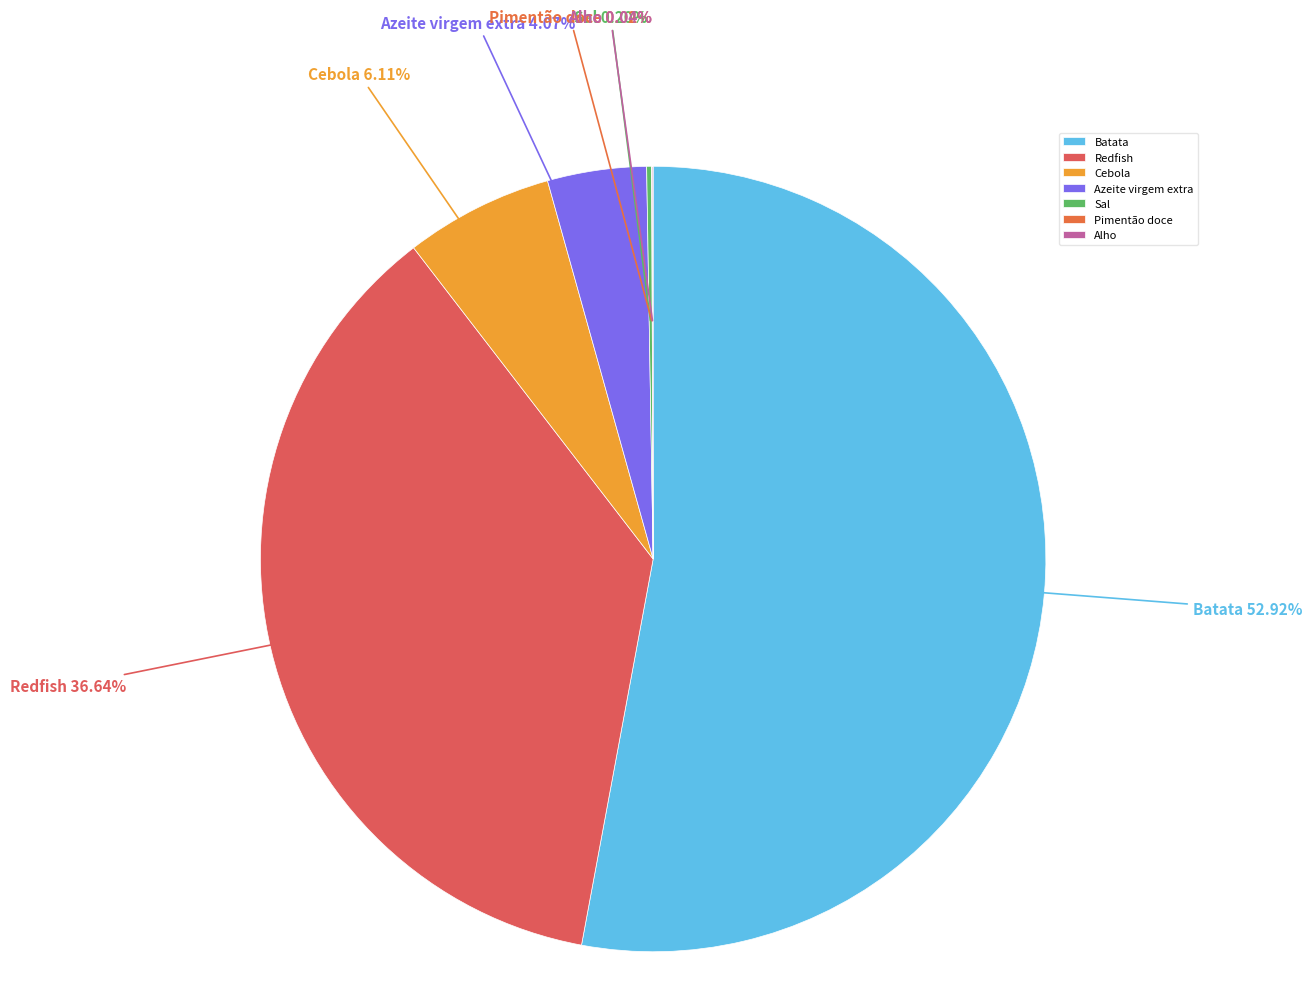

Is it true that Redfish is 27% of the pie?

False